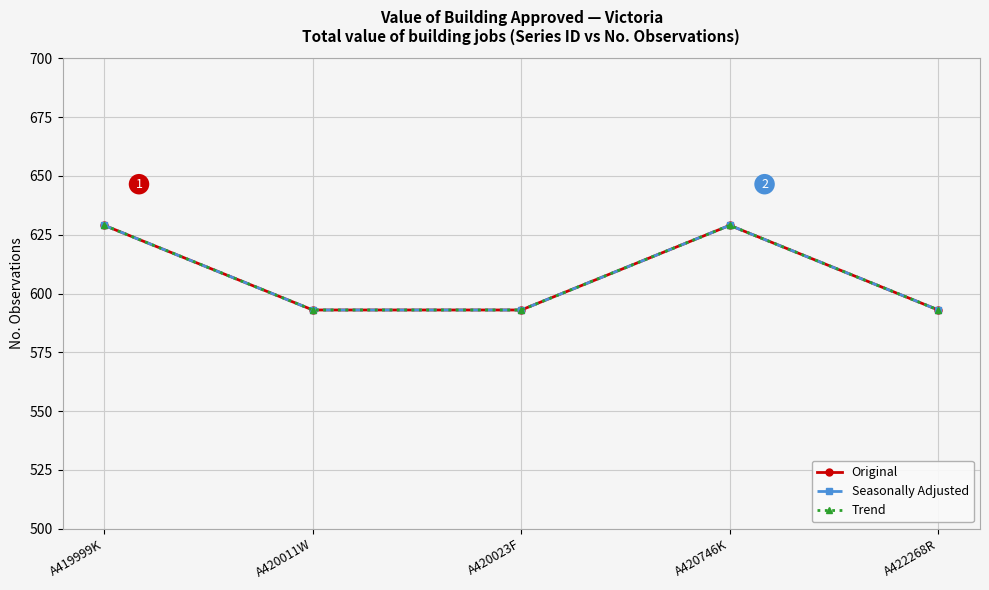

At which category is the sum across all series the highest?

A419999K